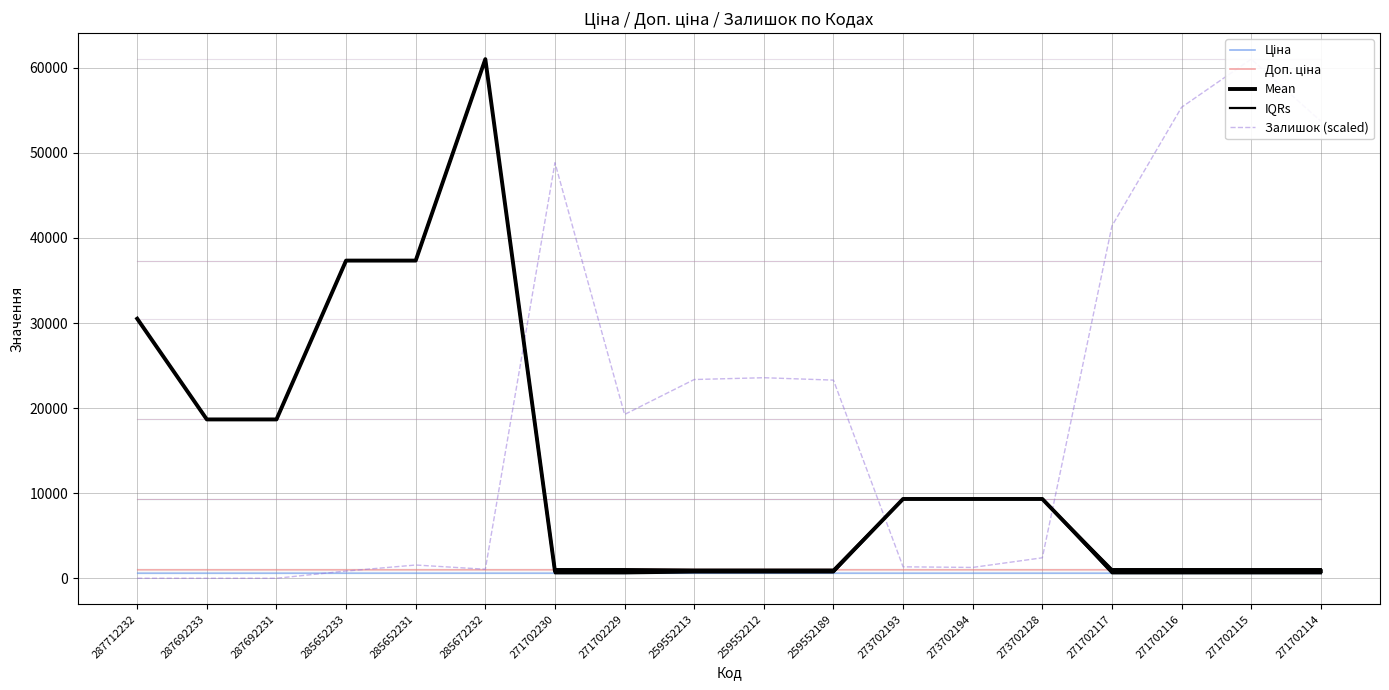

How many categories are shown in the chart?

18